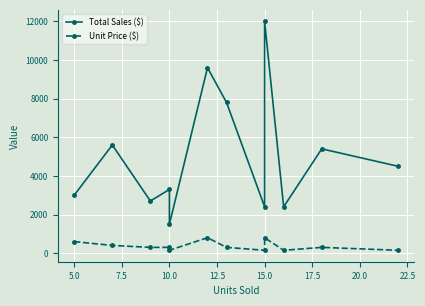

What are all the series names shown in the legend?

Total Sales ($), Unit Price ($)